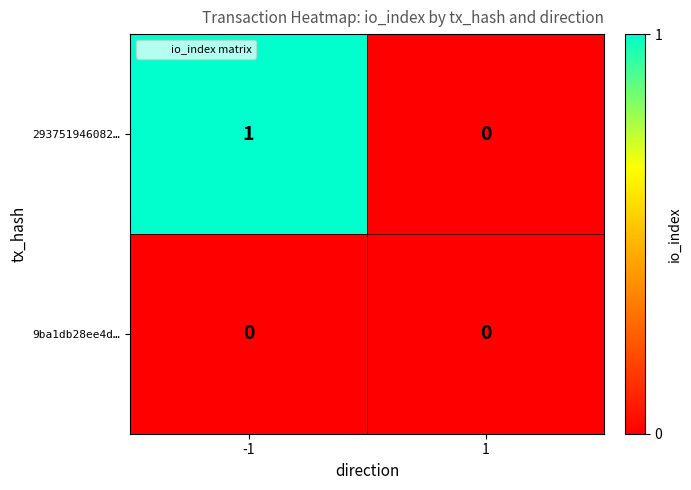

Reading left to right, what are all the values shown in this chart?

293751946082…: 1	0
9ba1db28ee4d…: 0	0